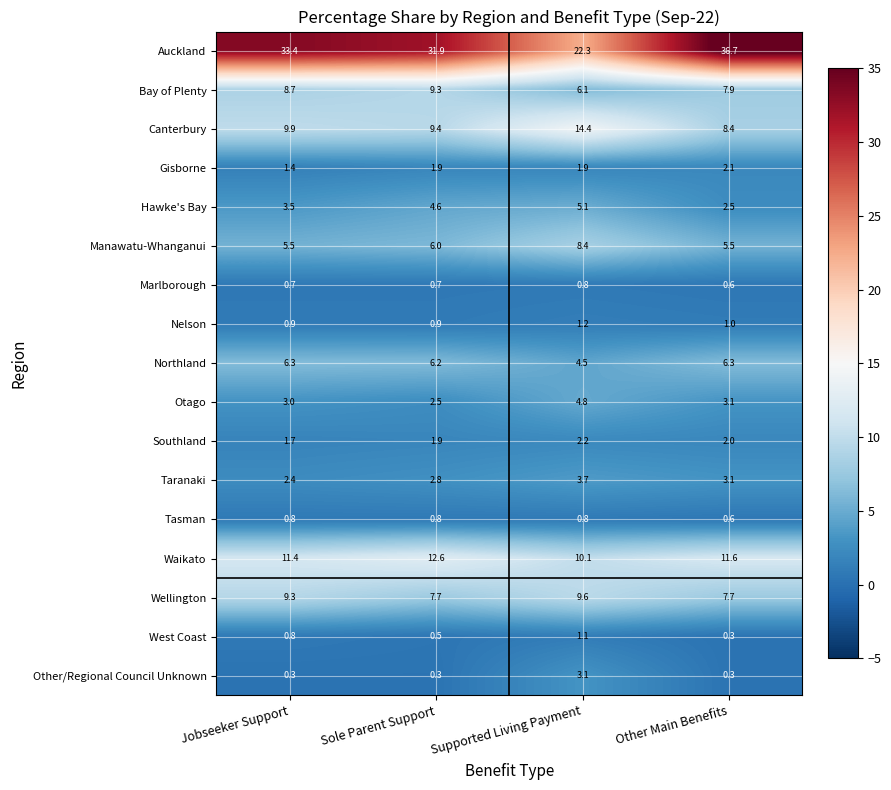

The Canterbury series shows 14.4 at Supported Living Payment. True or false?

True